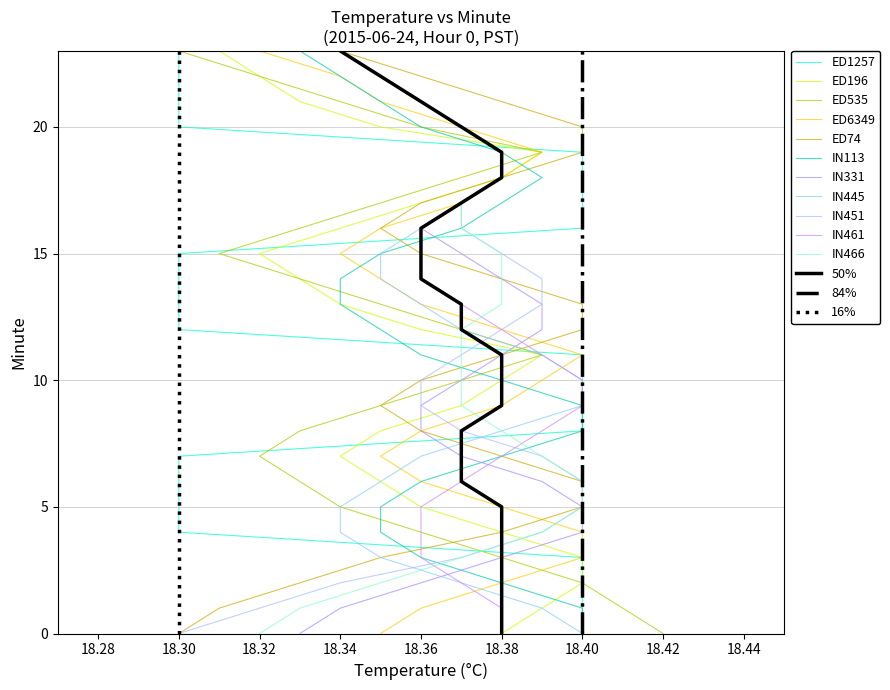

True or false: 84th Percentile and Rolling Mean cross at least once.

False